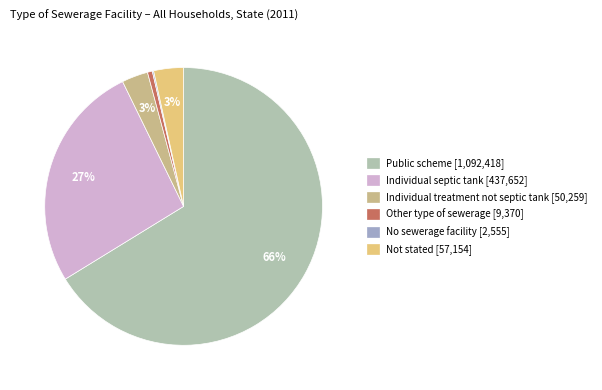

Which slice is the largest?

Public scheme